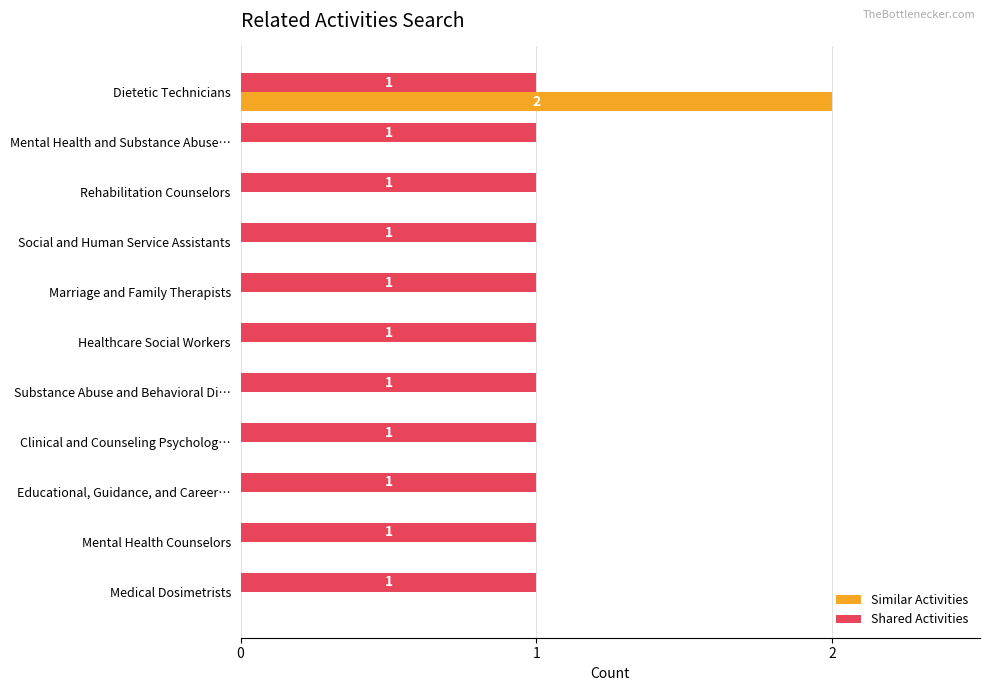

At which category is the sum across all series the highest?

Dietetic Technicians